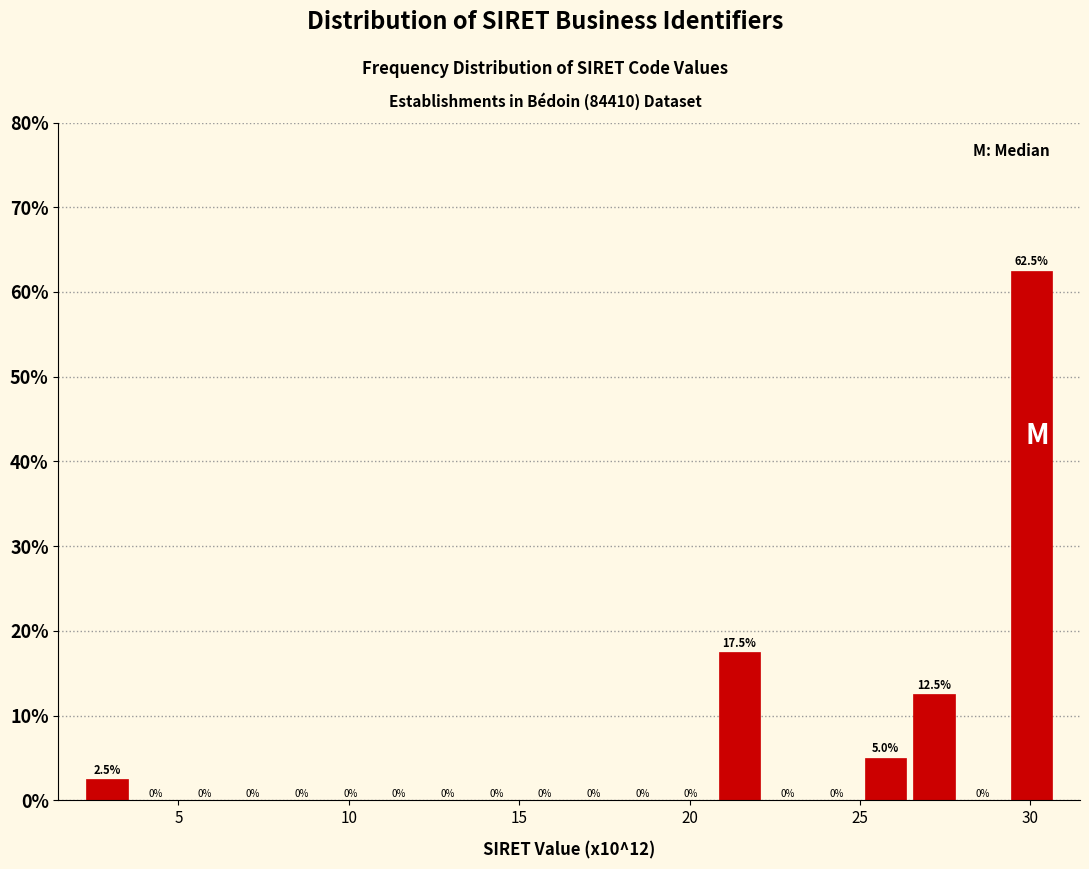

Read against the x-axis, roughly where is the centre of the tallest bar?

30.0